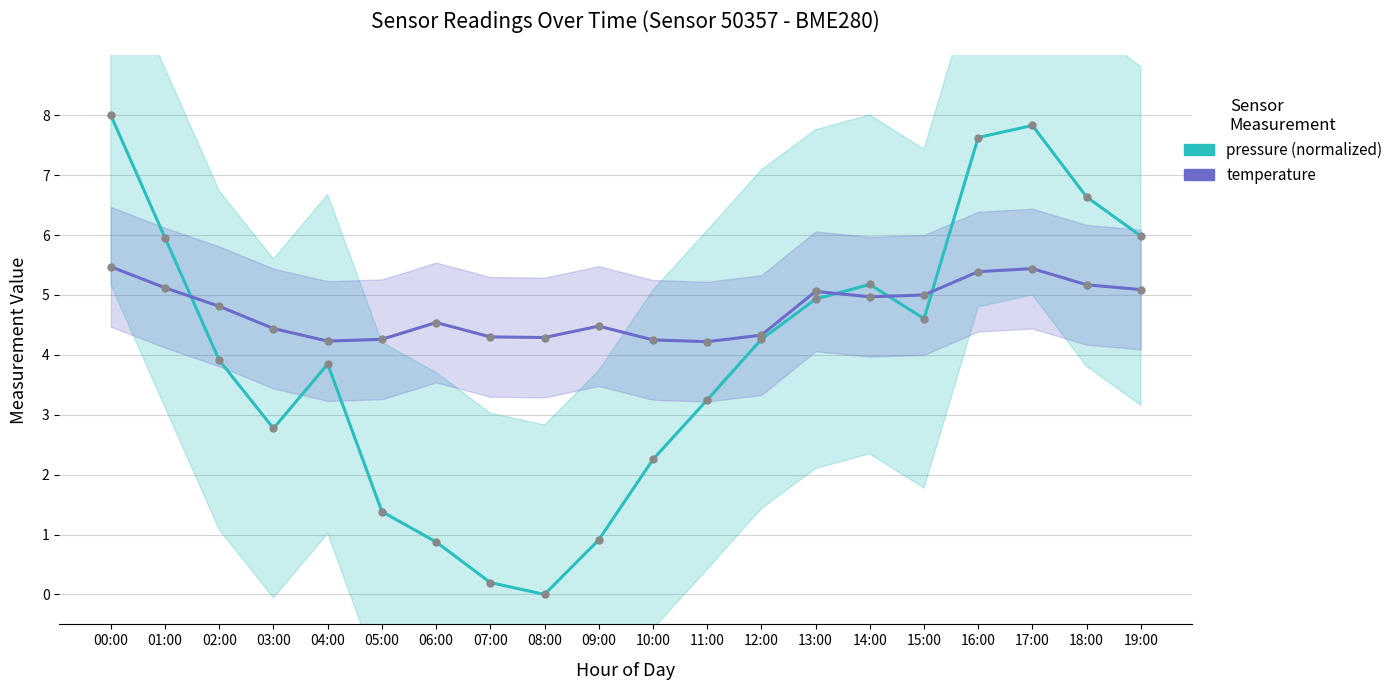

Where is temperature nearest to the value 4?

11:00